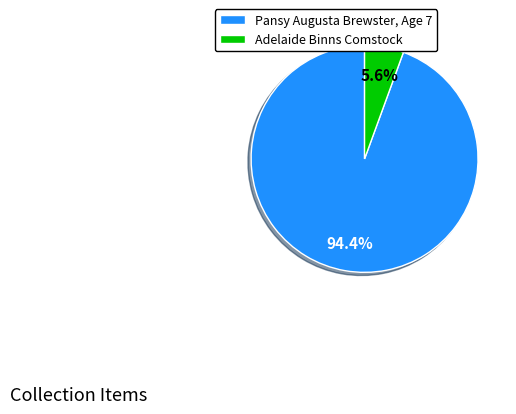

Between Pansy Augusta Brewster, Age 7 and Adelaide Binns Comstock, which is larger?

Pansy Augusta Brewster, Age 7